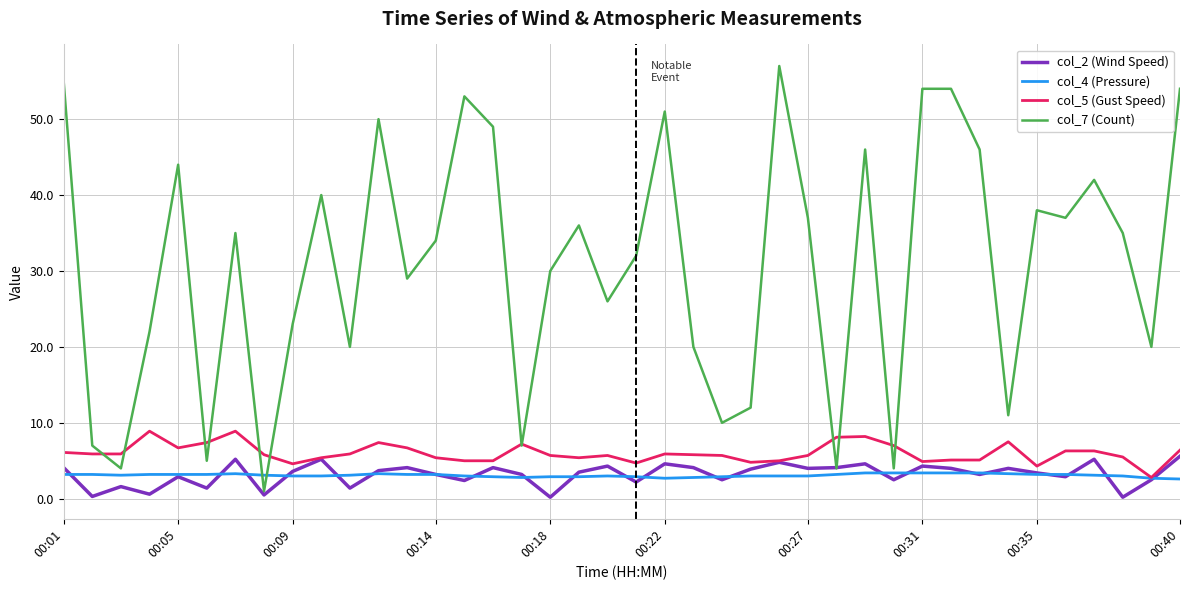

Does the chart have visible grid lines?

Yes